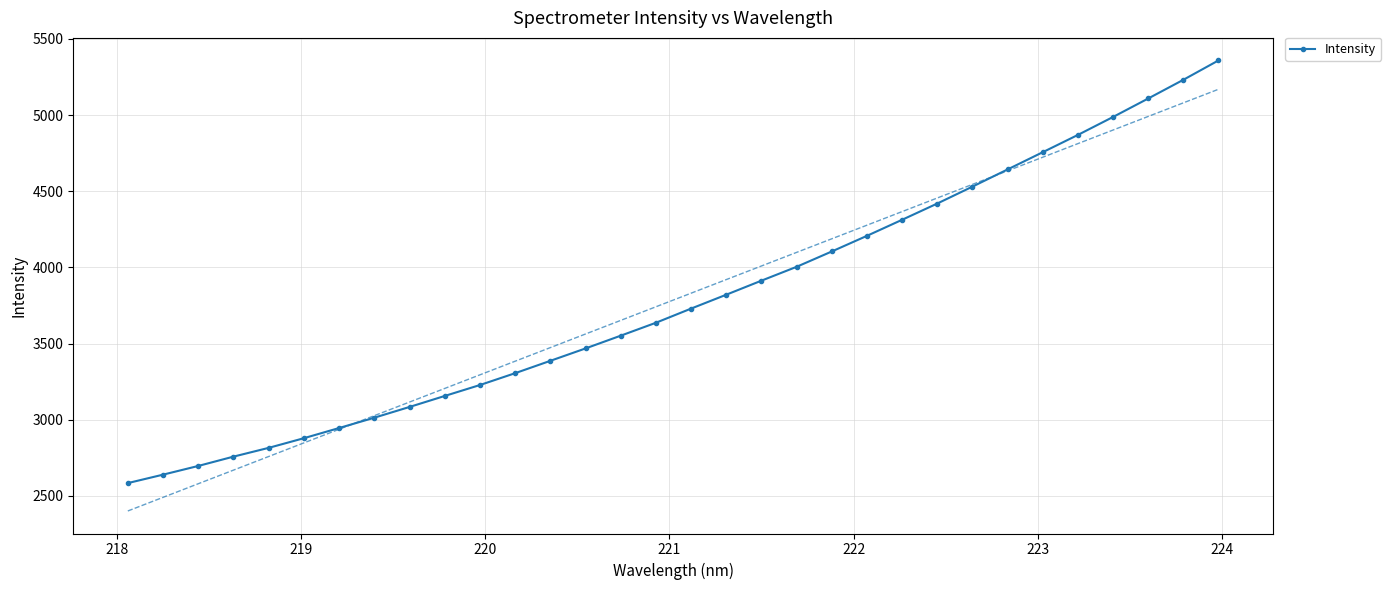

What is the lowest value of the Intensity series?

2583.8